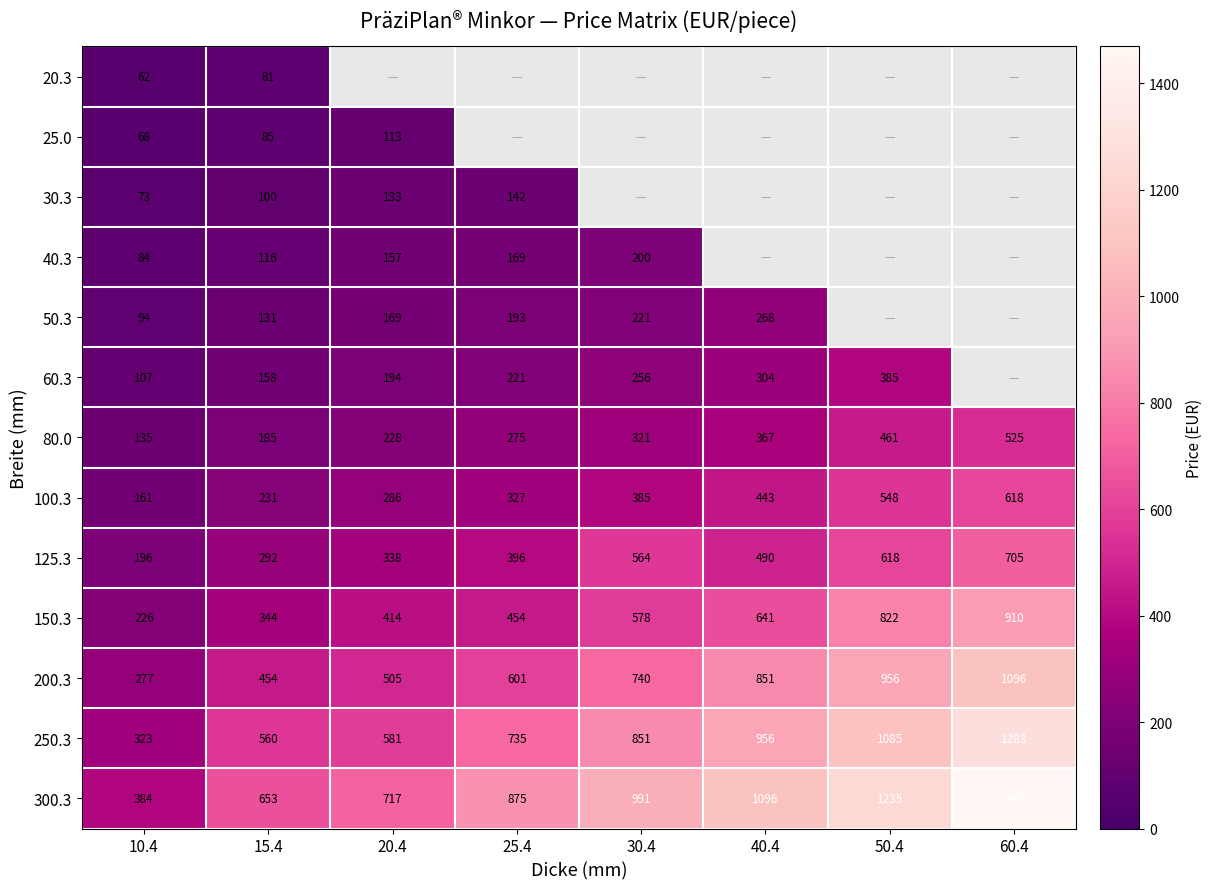

How many data points does each series have?

8